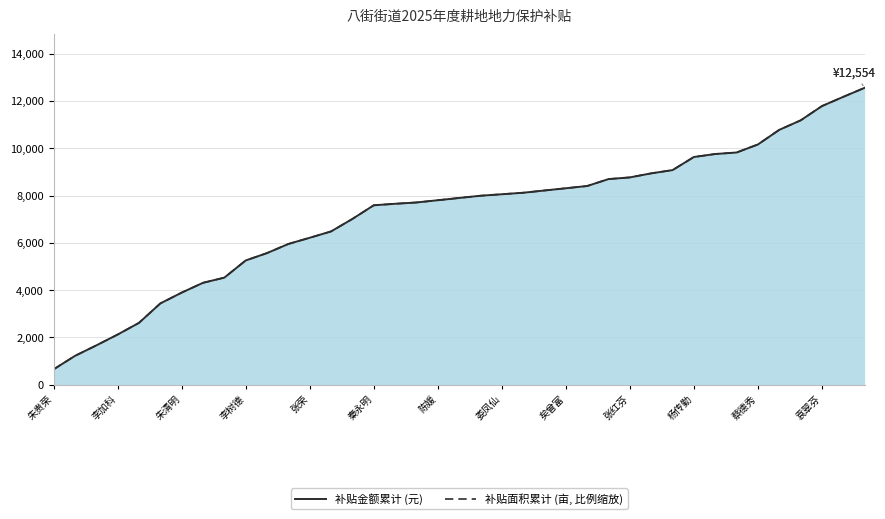

Which series has the largest range (max minus min)?

补贴面积累计 (亩, 比例缩放)